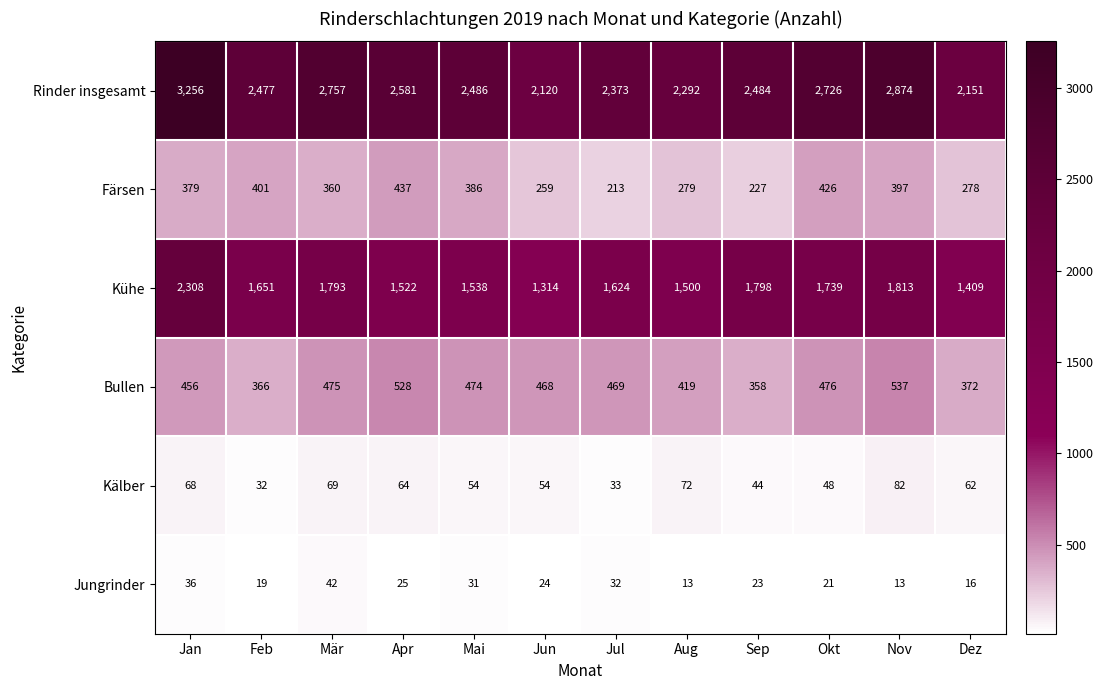

List the labels in order of Färsen value, largest first.

Apr, Okt, Feb, Nov, Mai, Jan, Mär, Aug, Dez, Jun, Sep, Jul